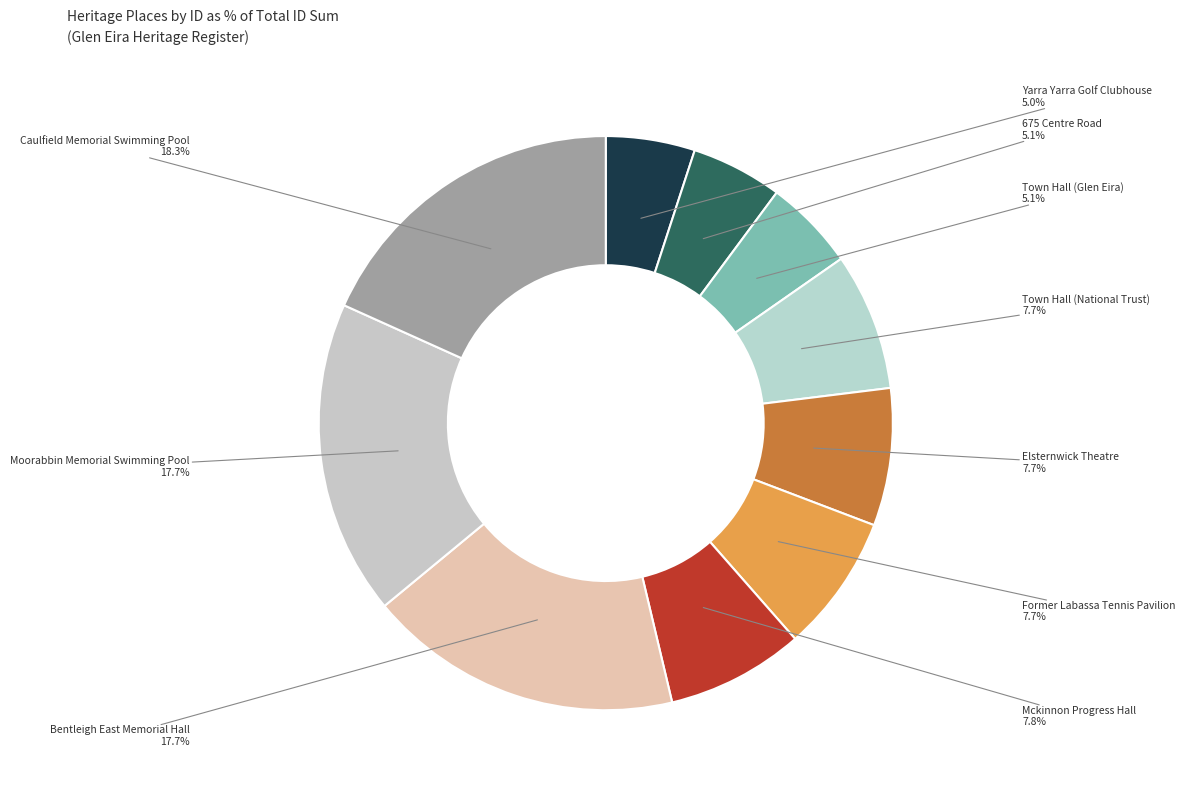

To the nearest percent, what is the average slice percentage?

10%